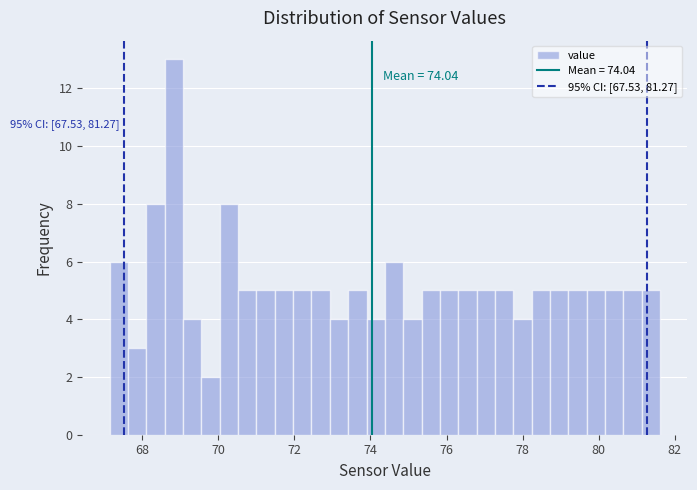

Read against the x-axis, roughly where is the centre of the tallest bar?

68.8